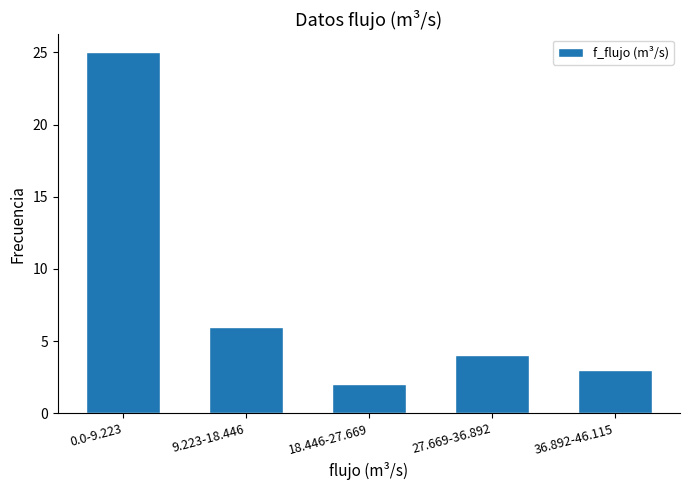

Reading left to right, what are all the values shown in this chart?

0.0-9.223=25	9.223-18.446=6	18.446-27.669=2	27.669-36.892=4	36.892-46.115=3